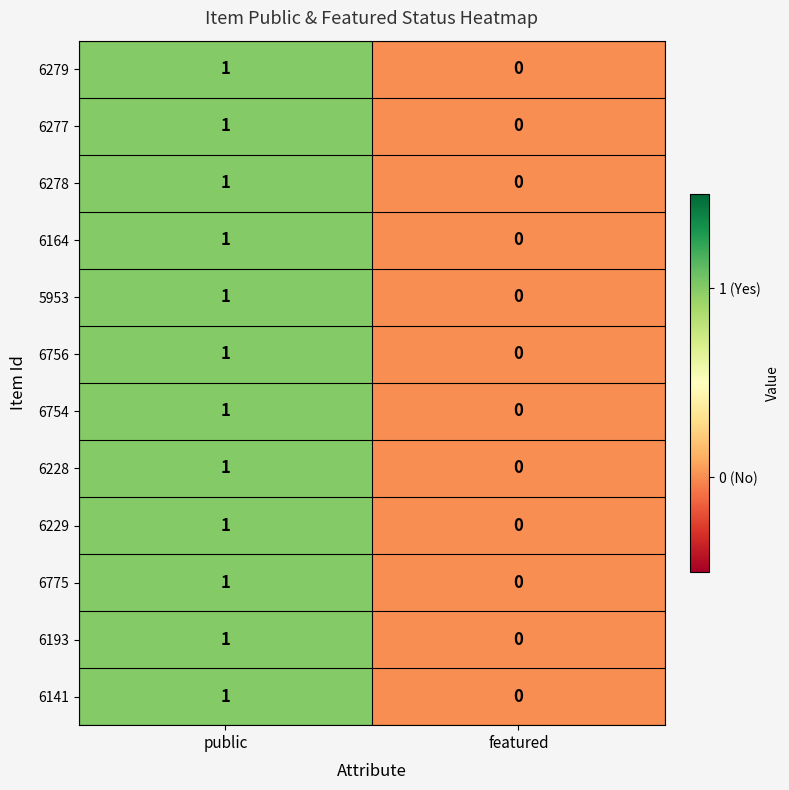

True or false: 6756 has a value of 0 at featured.

True